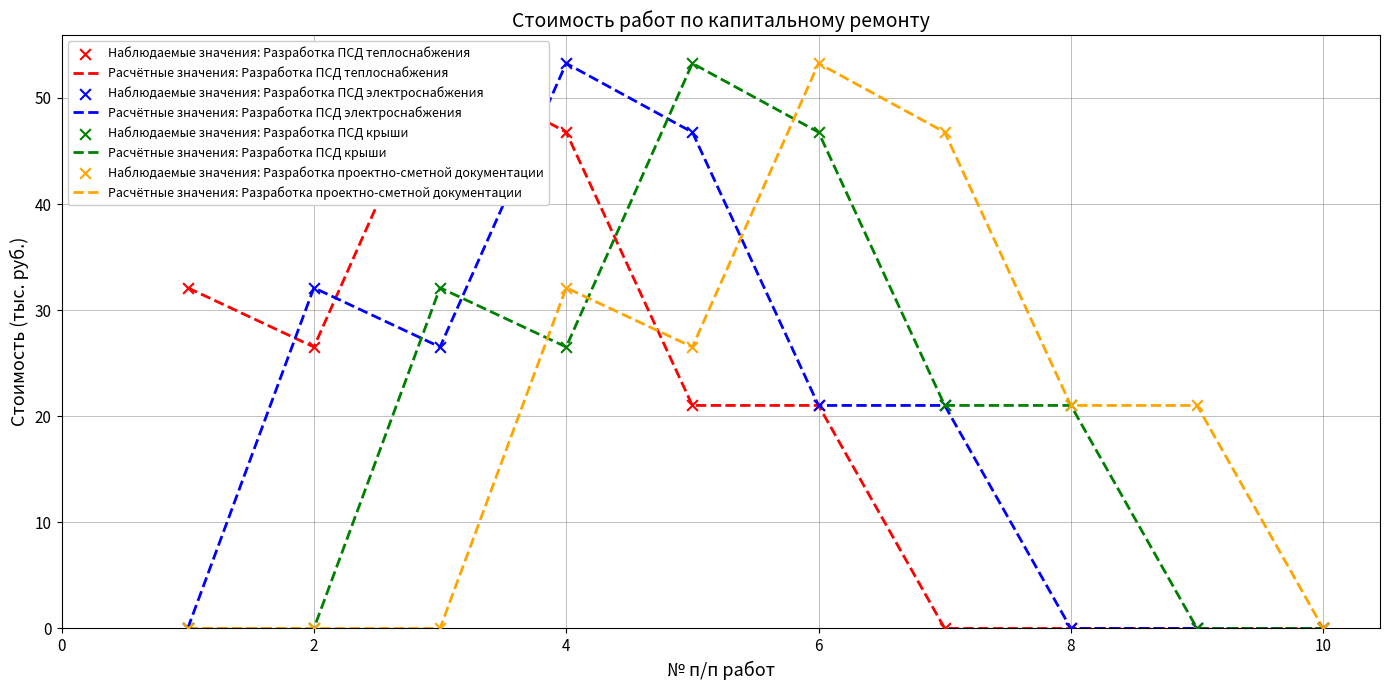

Which series has the largest total across all categories?

Разработка ПСД теплоснабжения